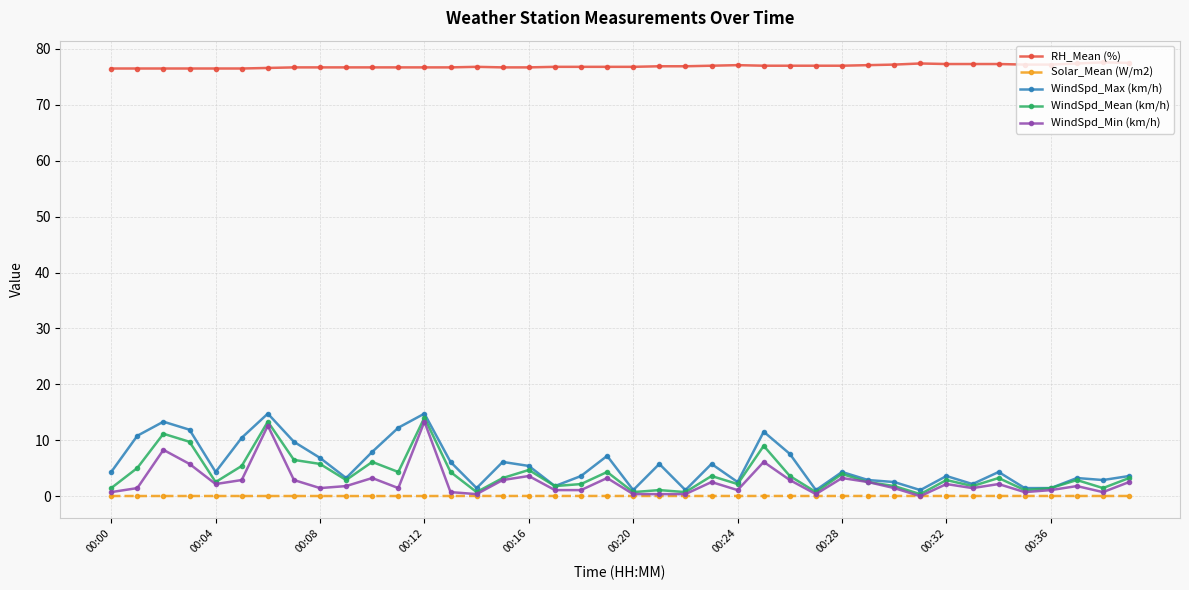

What is the highest value of the WindSpd_Min (km/h) series?

13.3